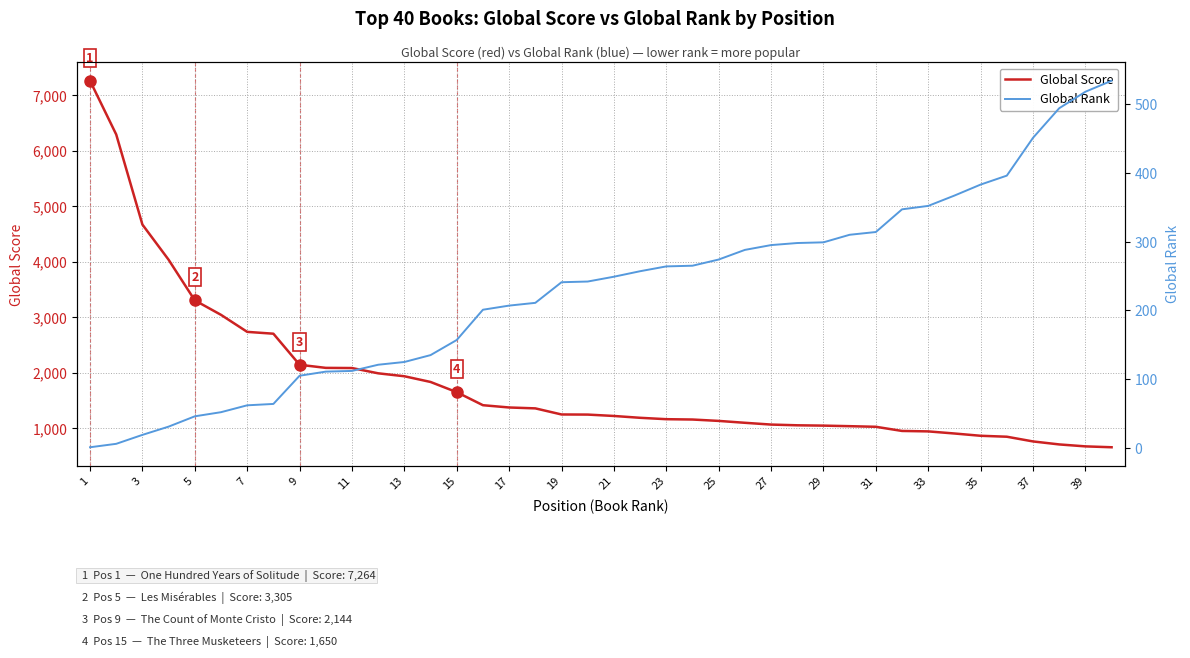

What is the minimum value for Global Score?

657